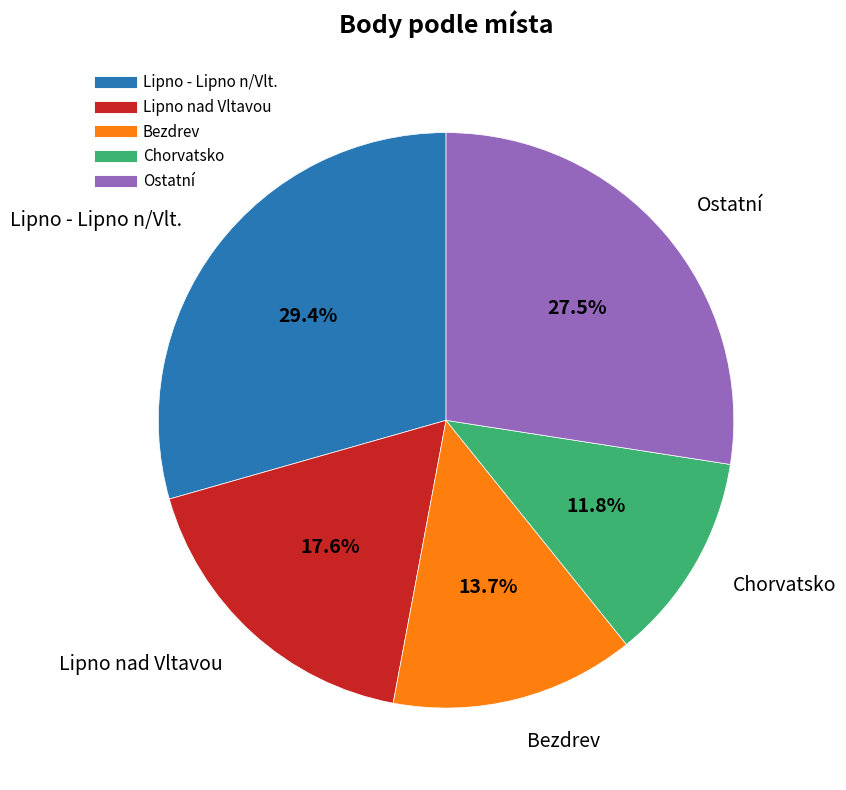

Is there a majority slice in this chart?

No